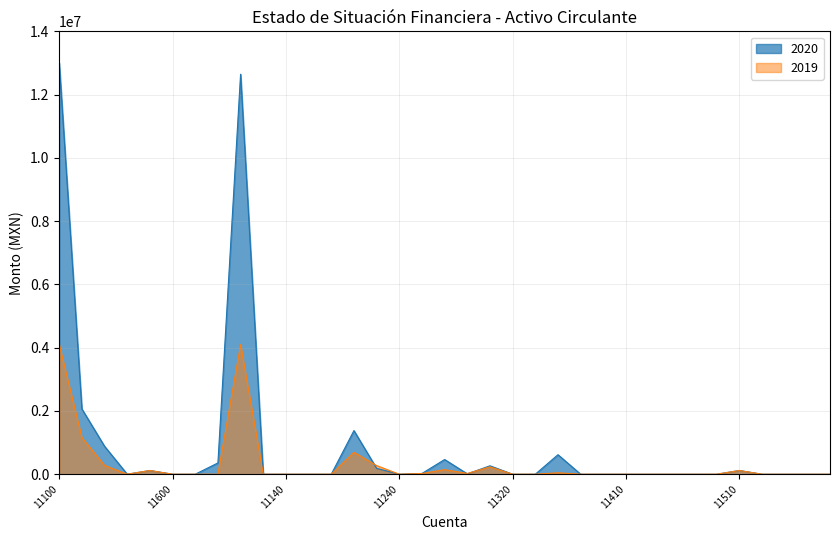

Where is the first local maximum for 2019?

11500